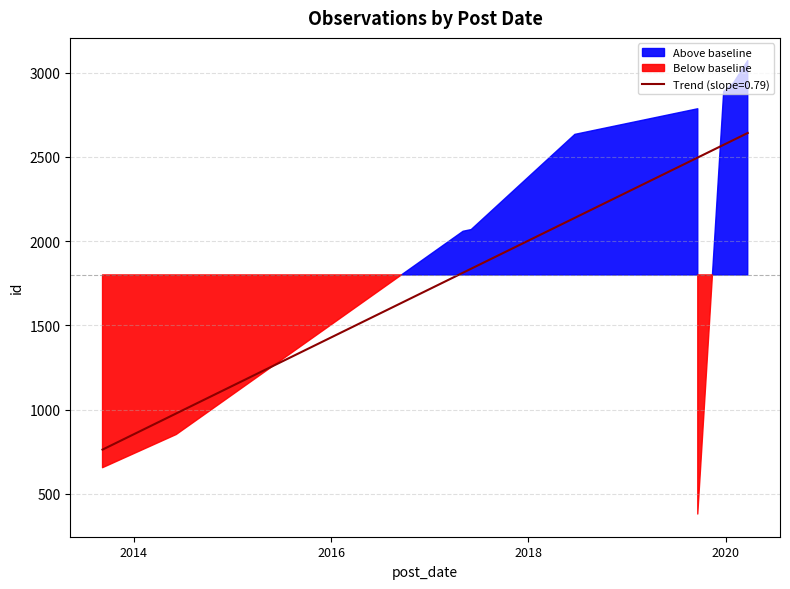

What is the minimum value shown in the chart?

381